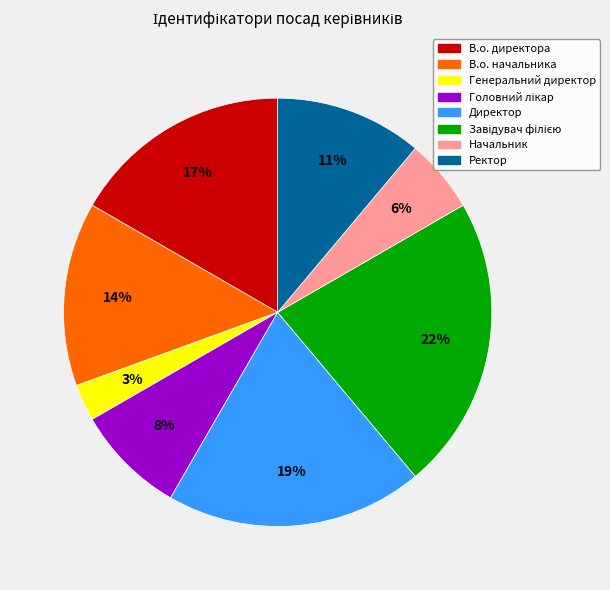

Is the sum of Ректор and В.о. начальника greater than half?

No